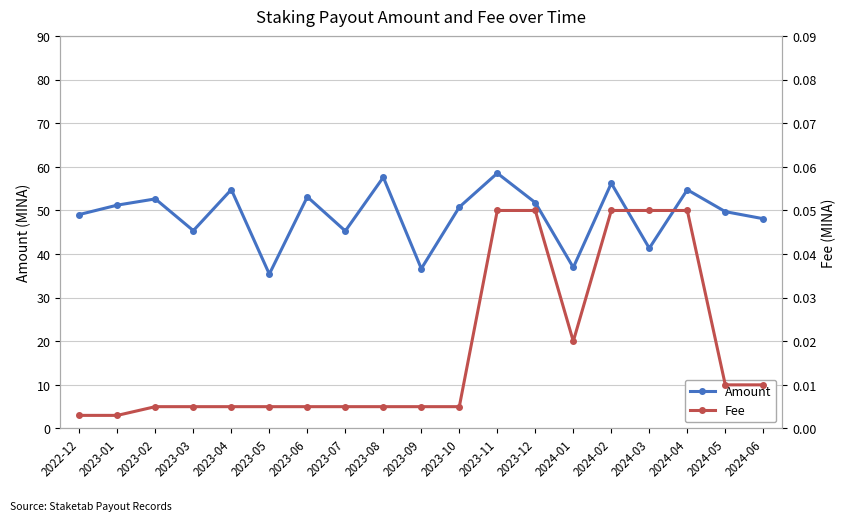

Rank the series at 2023-11 from lowest to highest value.

Fee, Amount